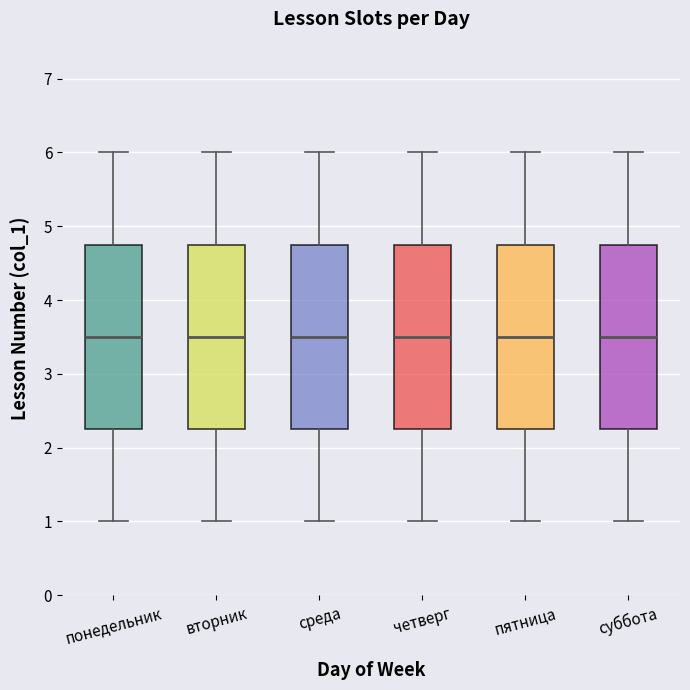

Where is the lower edge of the box for вторник on the y-axis? The values are not printed on the chart, so give them approximately, as read against the axis.

2.3